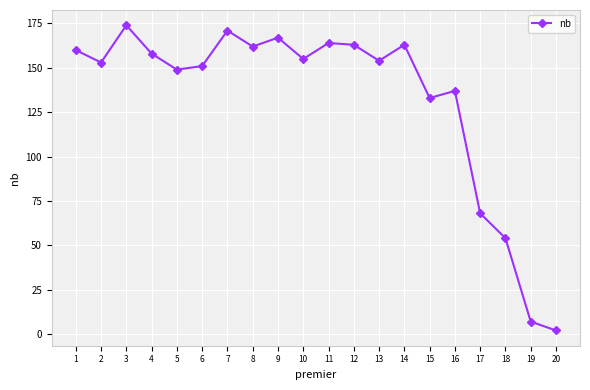

What is the value of the 18th point from the left?

54